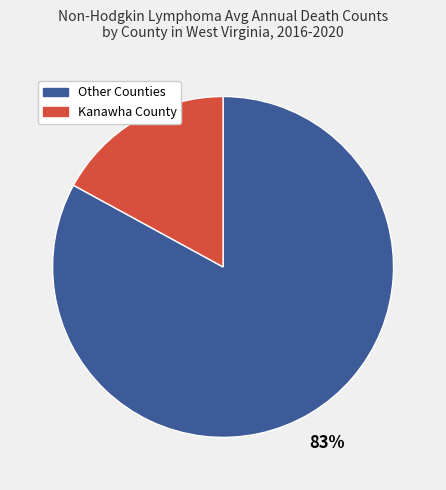

Is there a majority slice in this chart?

Yes